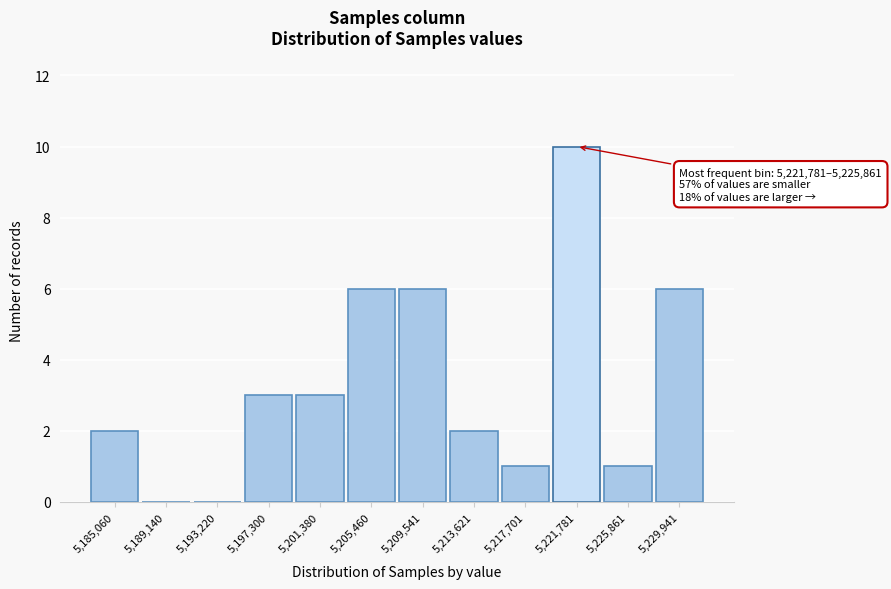

Reading left to right, what are all the values shown in this chart?

5,185,060=2	5,189,140=0	5,193,220=0	5,197,300=3	5,201,380=3	5,205,460=6	5,209,541=6	5,213,621=2	5,217,701=1	5,221,781=10	5,225,861=1	5,229,941=6